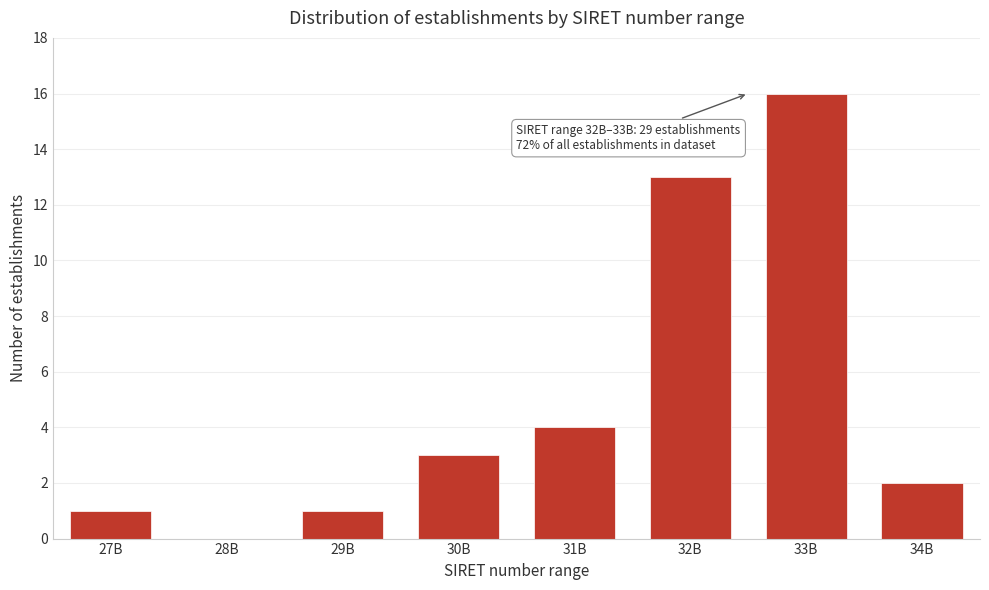

Reading right to left, list all the values displayed in this chart.

34B=2	33B=16	32B=13	31B=4	30B=3	29B=1	28B=0	27B=1